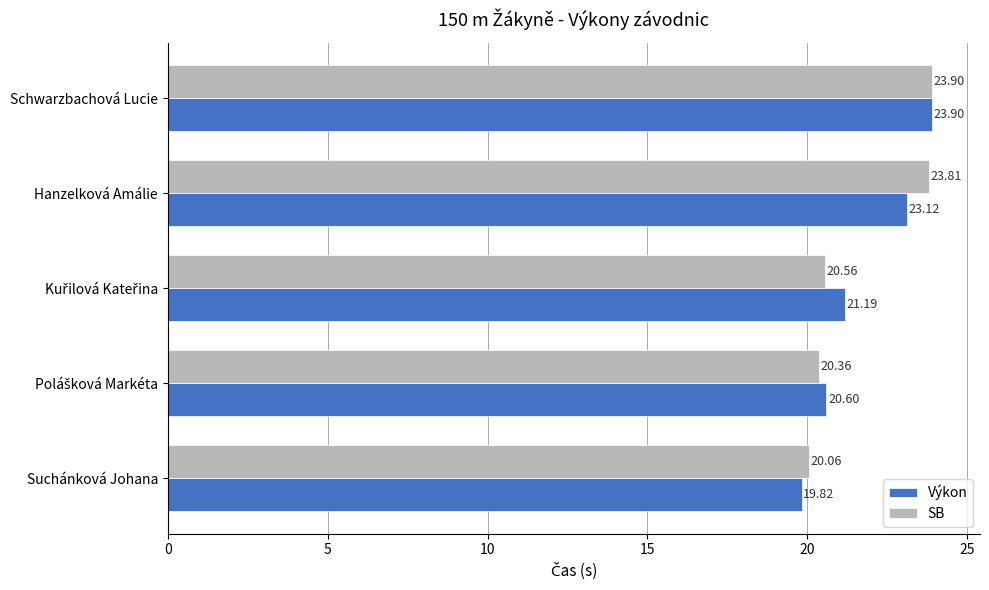

How many series are shown in this chart?

2